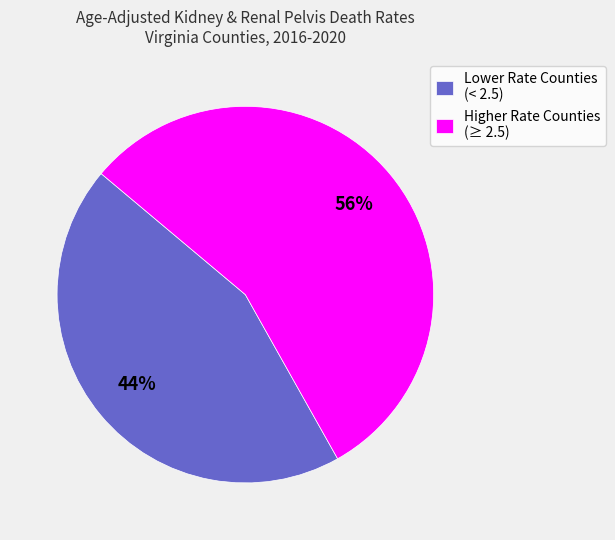

What percentage is the Lower Rate Counties (< 2.5) slice, to the nearest percent?

44%